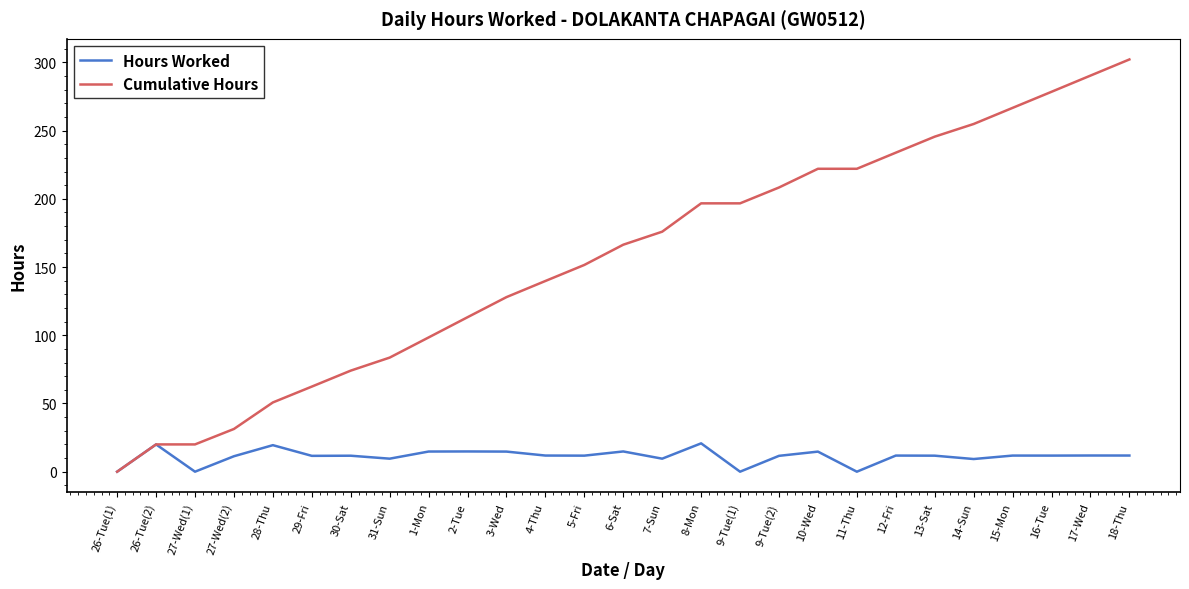

Which category has the highest value in the Cumulative Hours series?

18-Thu